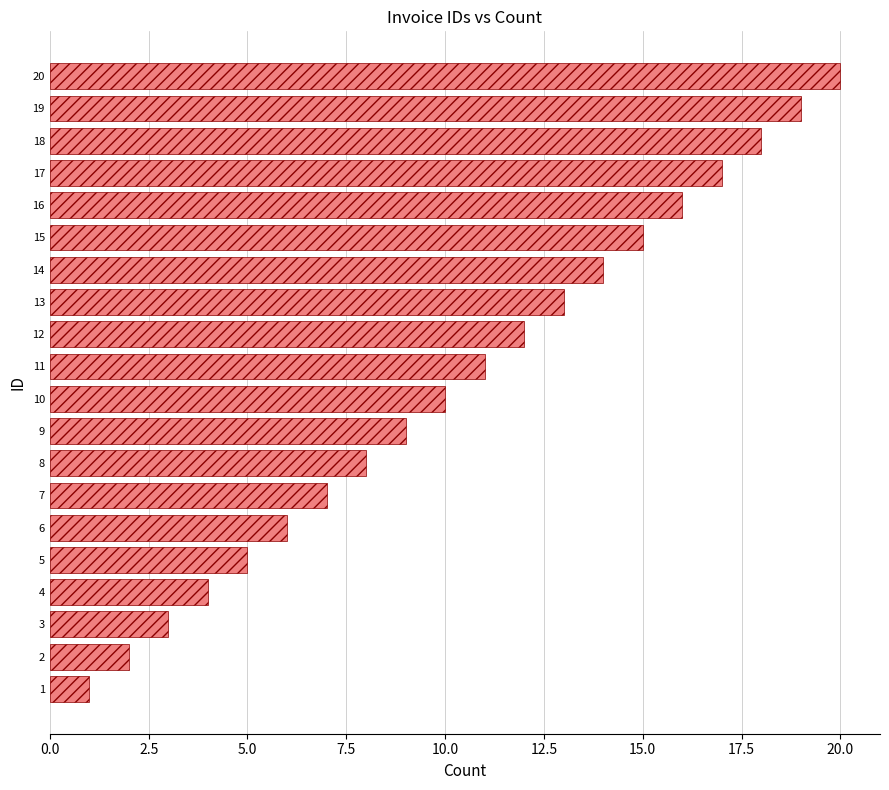

List the labels in order of value, largest first.

20, 19, 18, 17, 16, 15, 14, 13, 12, 11, 10, 9, 8, 7, 6, 5, 4, 3, 2, 1